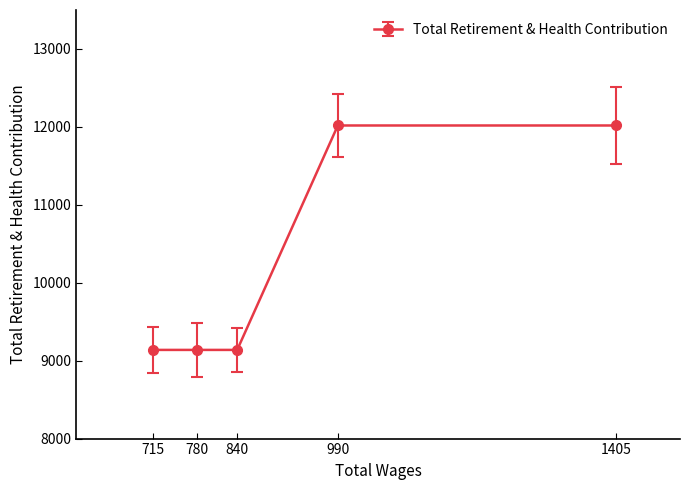

What is the difference between the maximum and minimum values?

2880